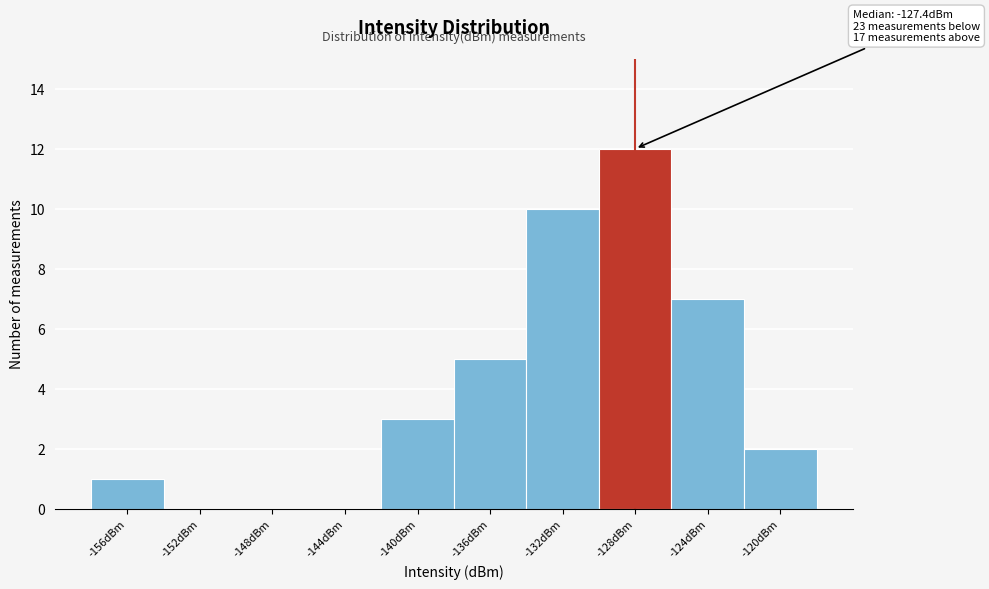

Reading right to left, what are all the values shown in this chart?

-120dBm=2	-124dBm=7	-128dBm=12	-132dBm=10	-136dBm=5	-140dBm=3	-144dBm=0	-148dBm=0	-152dBm=0	-156dBm=1